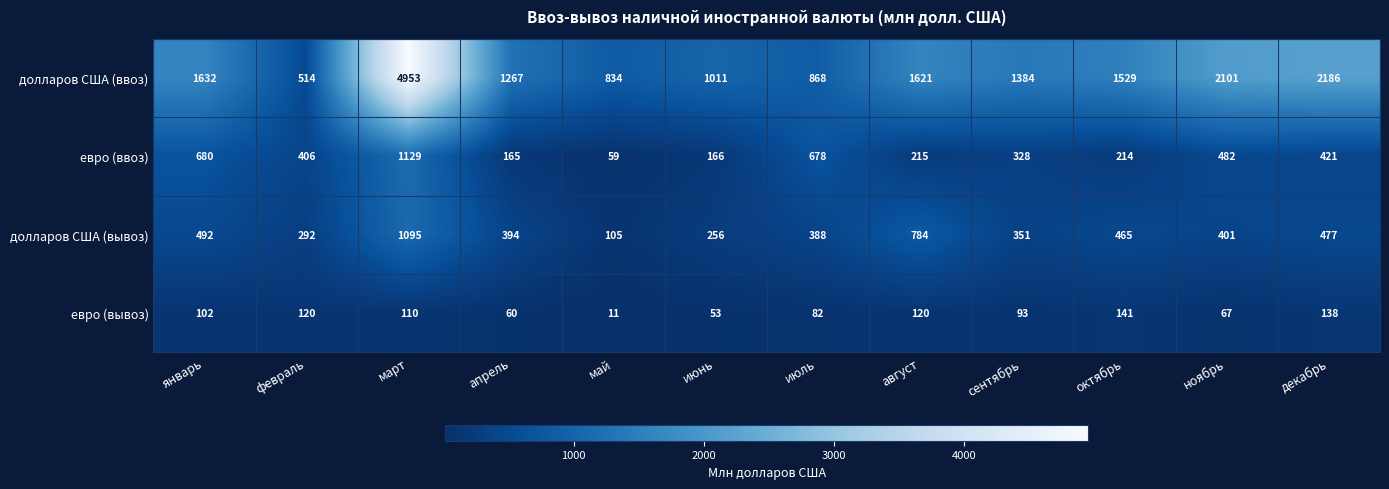

What is the sum of all евро (вывоз) values?

1097